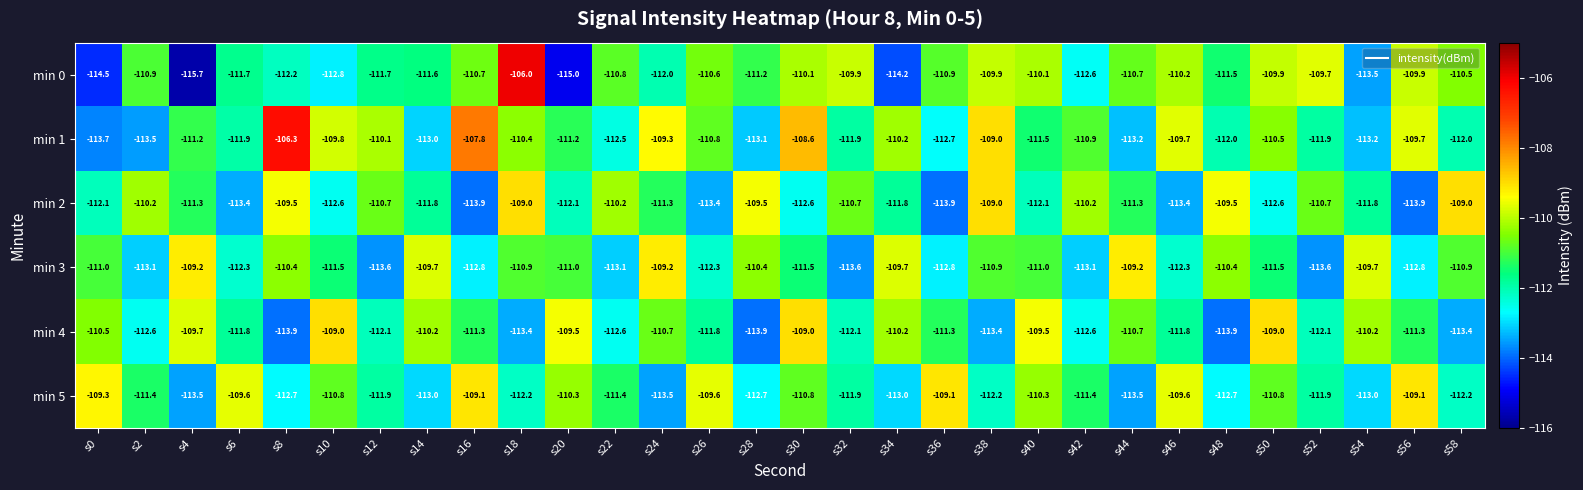

What is the total value across all series at s54?

-671.4